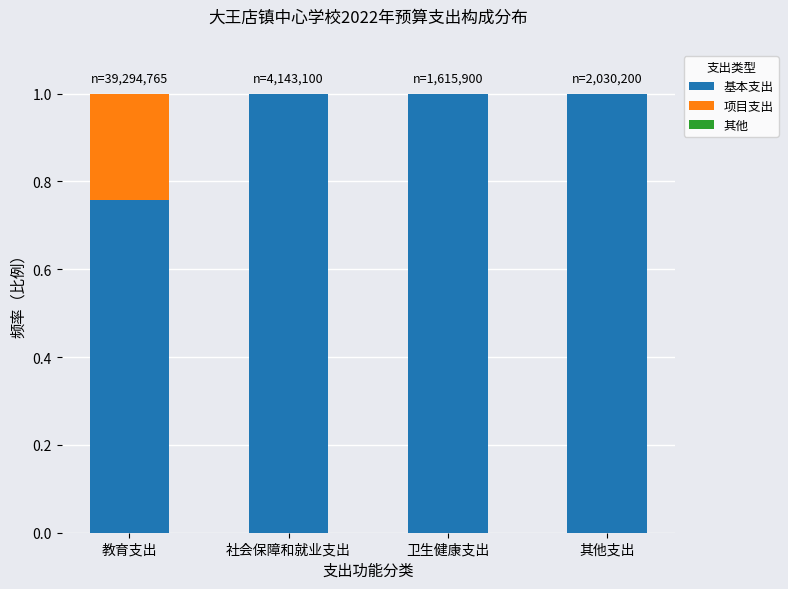

Are the bars horizontal?

No